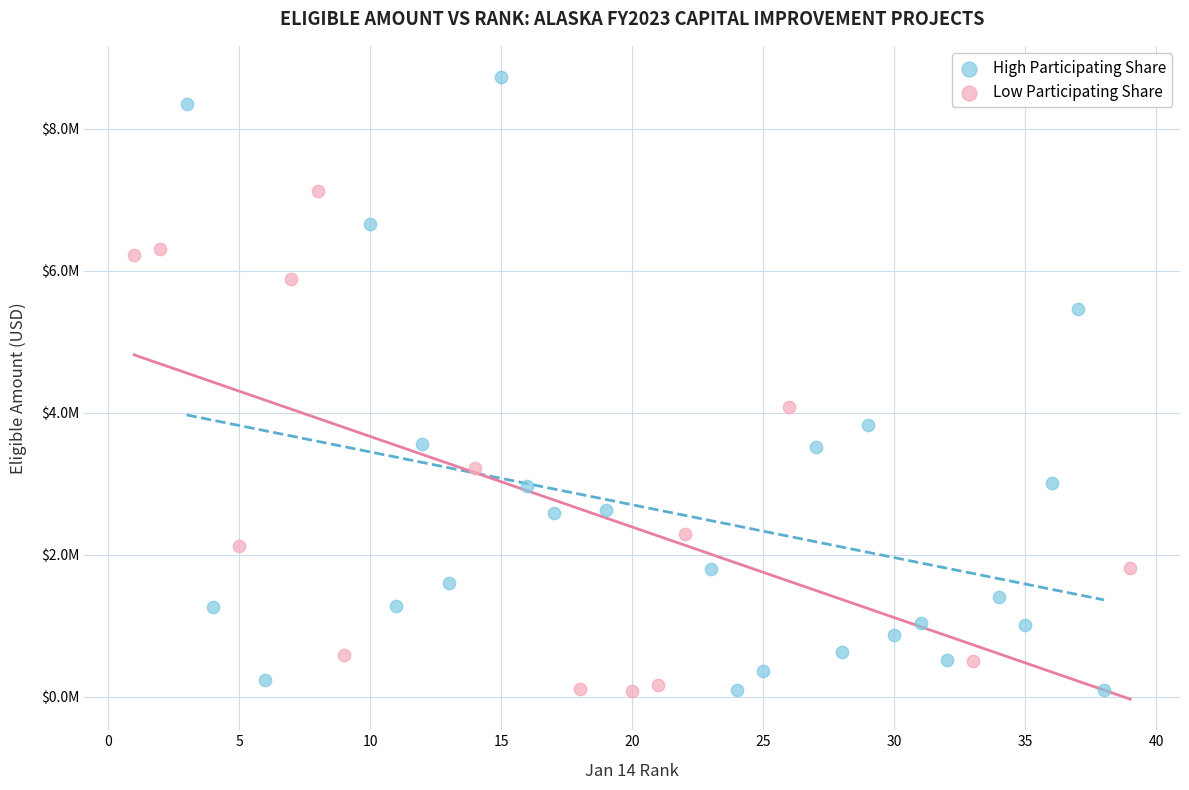

What are all the series names shown in the legend?

High Participating Share, Low Participating Share